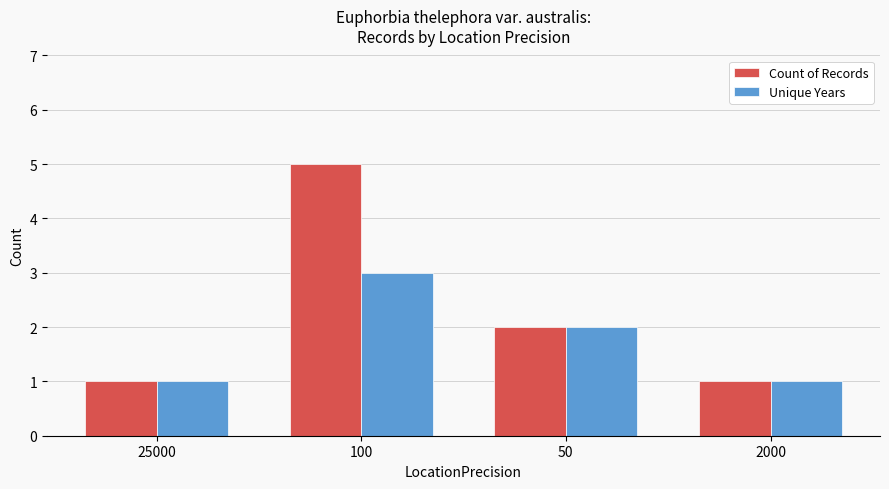

Reading left to right, extract all data points from this chart.

Count of Records: 1	5	2	1
Unique Years: 1	3	2	1